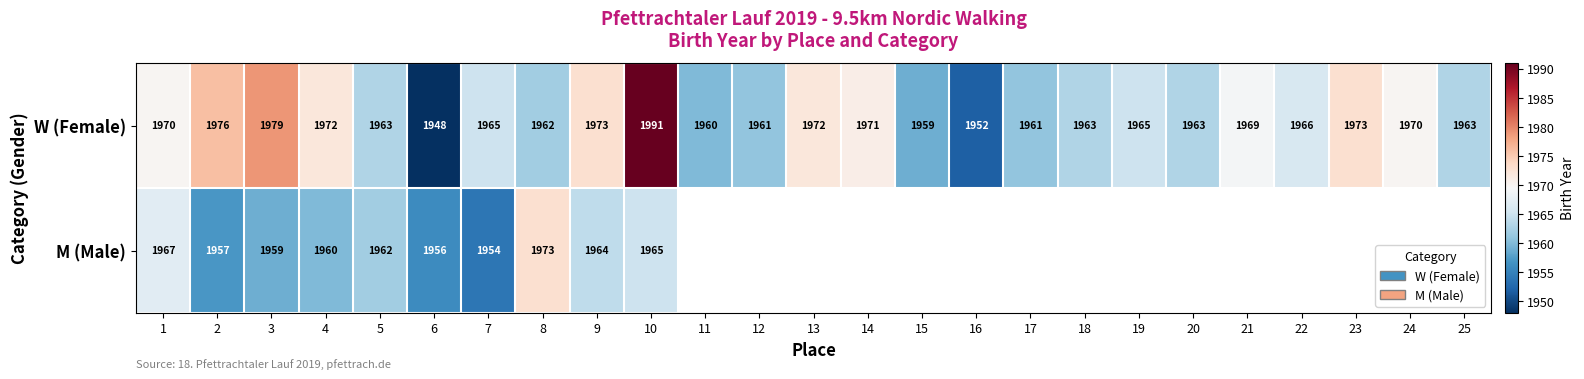

Rank the series at 3 from highest to lowest value.

W (Female), M (Male)